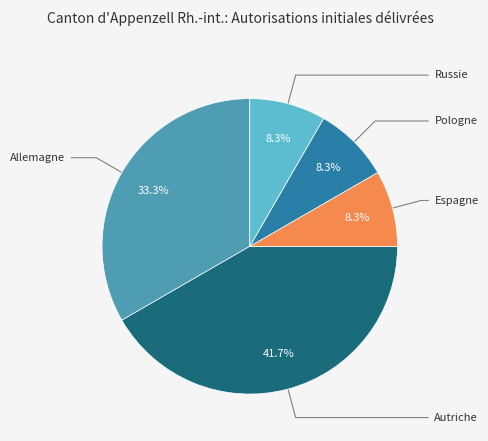

What percentage is NOT represented by Allemagne?

66.7%